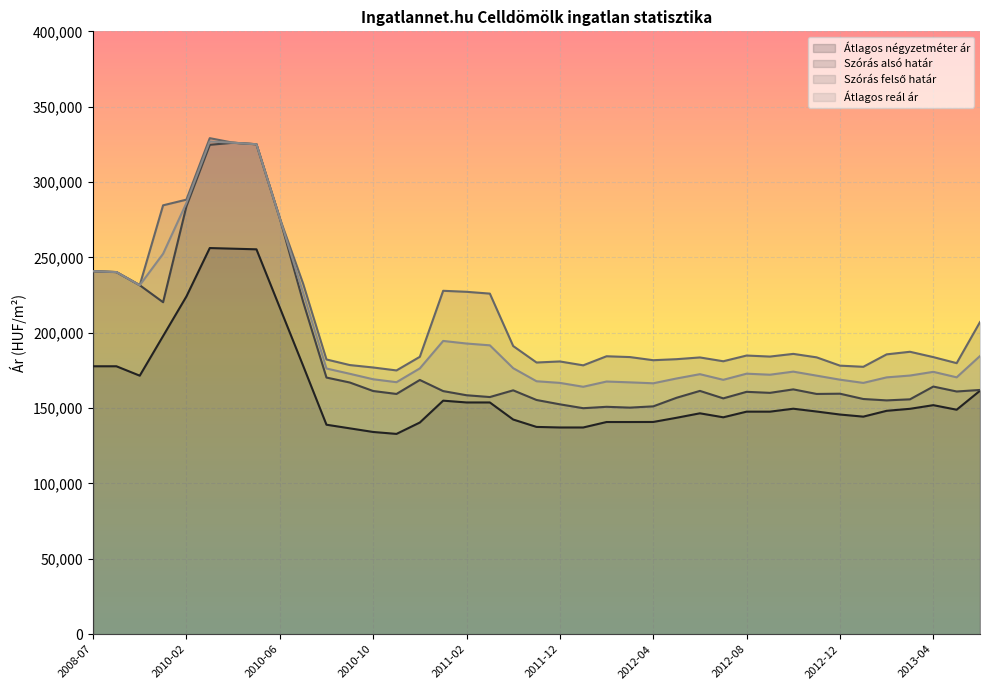

List the labels in order of Átlagos reál ár value, smallest first.

2012-01, 2012-04, 2013-01, 2011-12, 2012-03, 2010-11, 2012-02, 2011-11, 2012-07, 2012-12, 2010-10, 2012-05, 2013-02, 2013-05, 2012-11, 2013-03, 2012-09, 2012-06, 2010-09, 2012-08, 2013-04, 2012-10, 2010-08, 2010-12, 2011-05, 2013-06, 2011-03, 2011-02, 2011-01, 2010-07, 2008-09, 2008-08, 2008-07, 2010-01, 2010-06, 2010-02, 2010-05, 2010-04, 2010-03